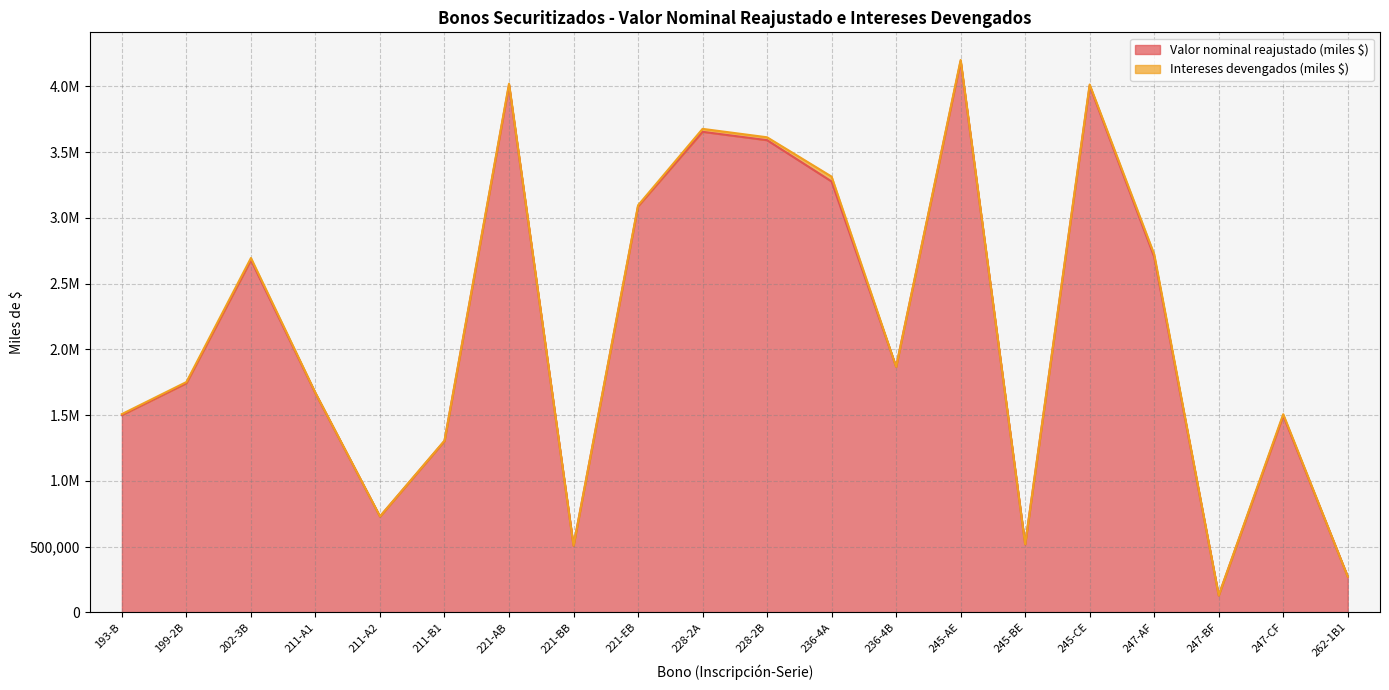

List the labels in order of value, smallest first.

247-BF, 262-1B1, 221-BB, 245-BE, 211-A2, 211-B1, 247-CF, 193-B, 211-A1, 199-2B, 236-4B, 202-3B, 247-AF, 221-EB, 236-4A, 228-2B, 228-2A, 245-CE, 221-AB, 245-AE